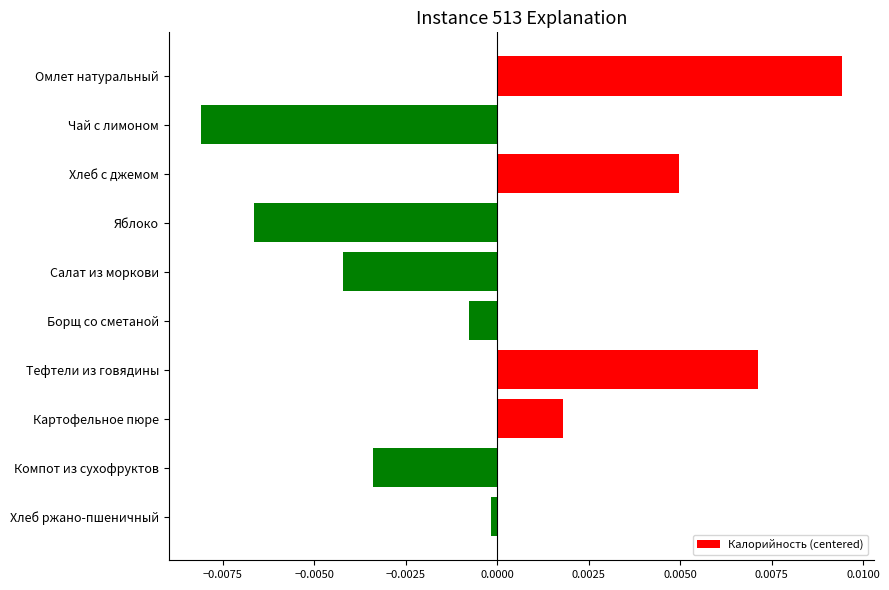

List the labels in order of value, smallest first.

Чай с лимоном, Яблоко, Салат из моркови, Компот из сухофруктов, Борщ со сметаной, Хлеб ржано-пшеничный, Картофельное пюре, Хлеб с джемом, Тефтели из говядины, Омлет натуральный